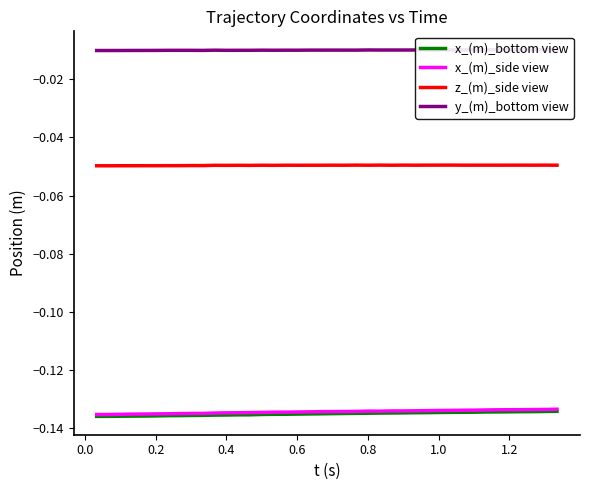

Reading left to right, transcribe all the data shown in this chart.

x_(m)_bottom view: -0.1	-0.1	-0.1	-0.1	-0.1	-0.1	-0.1	-0.1	-0.1	-0.1	-0.1	-0.1	-0.1	-0.1	-0.1	-0.1	-0.1	-0.1	-0.1	-0.1	-0.1	-0.1	-0.1	-0.1	-0.1	-0.1	-0.1	-0.1	-0.1	-0.1	-0.1	-0.1	-0.1	-0.1	-0.1	-0.1	-0.1	-0.1	-0.1	-0.1
x_(m)_side view: -0.1	-0.1	-0.1	-0.1	-0.1	-0.1	-0.1	-0.1	-0.1	-0.1	-0.1	-0.1	-0.1	-0.1	-0.1	-0.1	-0.1	-0.1	-0.1	-0.1	-0.1	-0.1	-0.1	-0.1	-0.1	-0.1	-0.1	-0.1	-0.1	-0.1	-0.1	-0.1	-0.1	-0.1	-0.1	-0.1	-0.1	-0.1	-0.1	-0.1
z_(m)_side view: -0.0	-0.0	-0.0	-0.0	-0.0	-0.0	-0.0	-0.0	-0.0	-0.0	-0.0	-0.0	-0.0	-0.0	-0.0	-0.0	-0.0	-0.0	-0.0	-0.0	-0.0	-0.0	-0.0	-0.0	-0.0	-0.0	-0.0	-0.0	-0.0	-0.0	-0.0	-0.0	-0.0	-0.0	-0.0	-0.0	-0.0	-0.0	-0.0	-0.0
y_(m)_bottom view: -0.0	-0.0	-0.0	-0.0	-0.0	-0.0	-0.0	-0.0	-0.0	-0.0	-0.0	-0.0	-0.0	-0.0	-0.0	-0.0	-0.0	-0.0	-0.0	-0.0	-0.0	-0.0	-0.0	-0.0	-0.0	-0.0	-0.0	-0.0	-0.0	-0.0	-0.0	-0.0	-0.0	-0.0	-0.0	-0.0	-0.0	-0.0	-0.0	-0.0